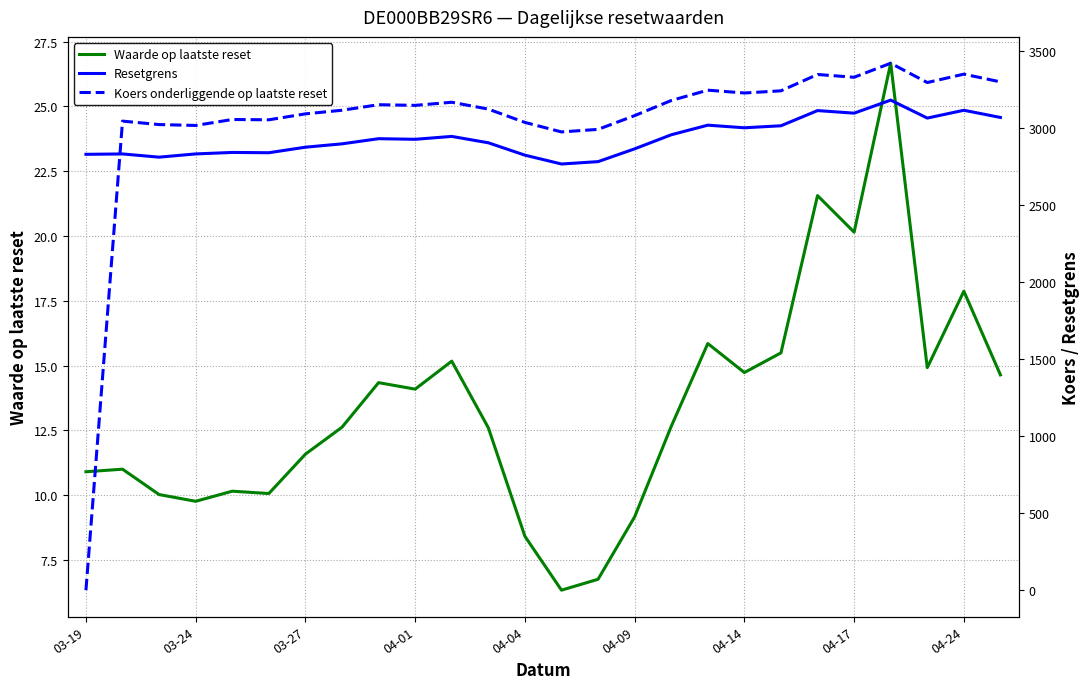

Which series has the largest total across all categories?

Koers onderliggende op laatste reset